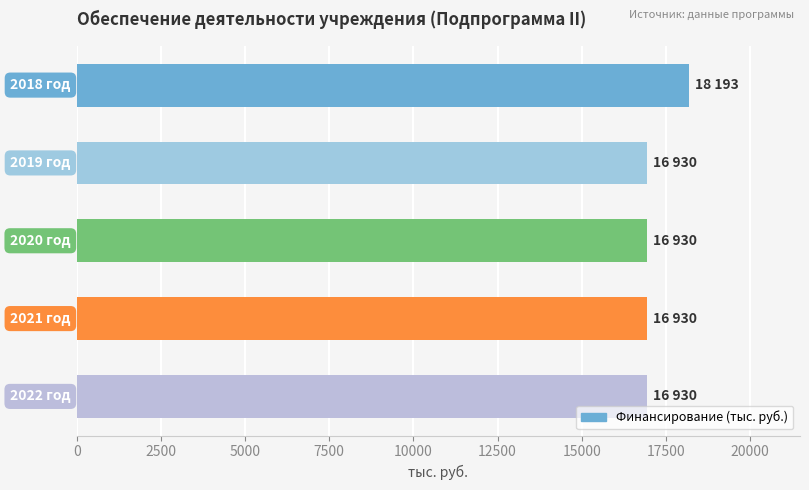

What is the value of the 4th bar from the top?

16930.0